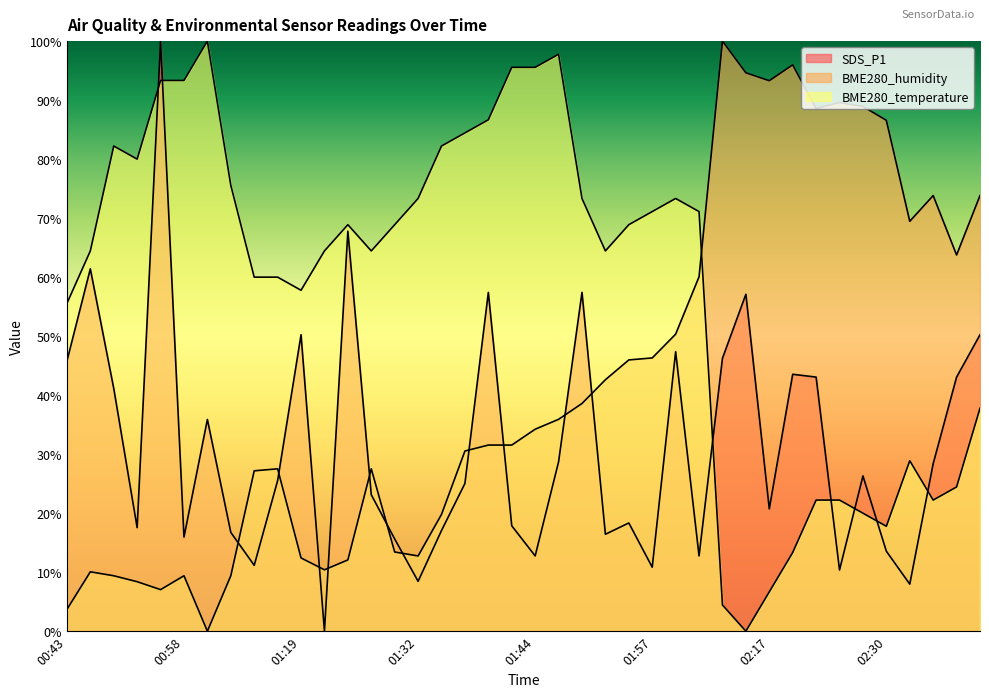

Is the value of SDS_P1 at 02:17 greater than the value of BME280_temperature at 00:51?

No